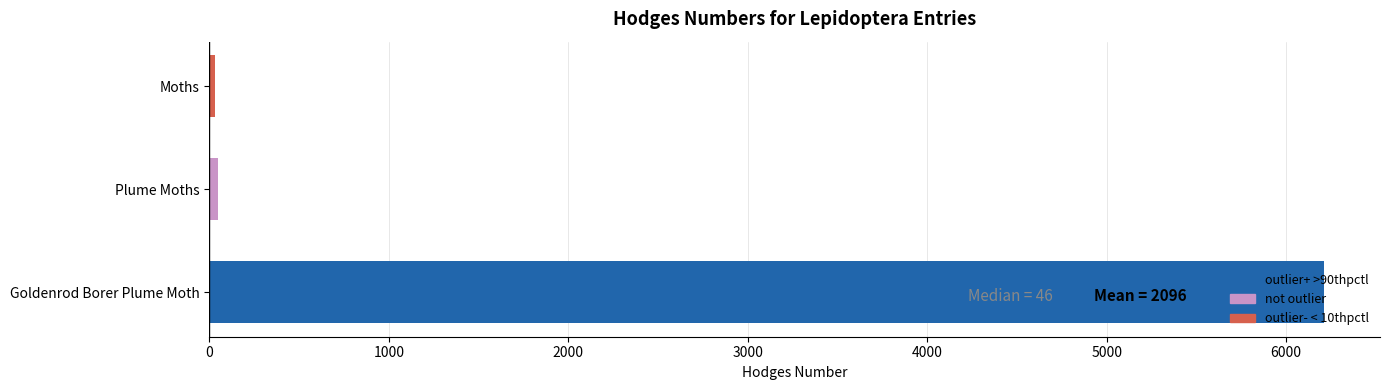

What is the label of the 1st bar from the bottom?

Goldenrod Borer Plume Moth